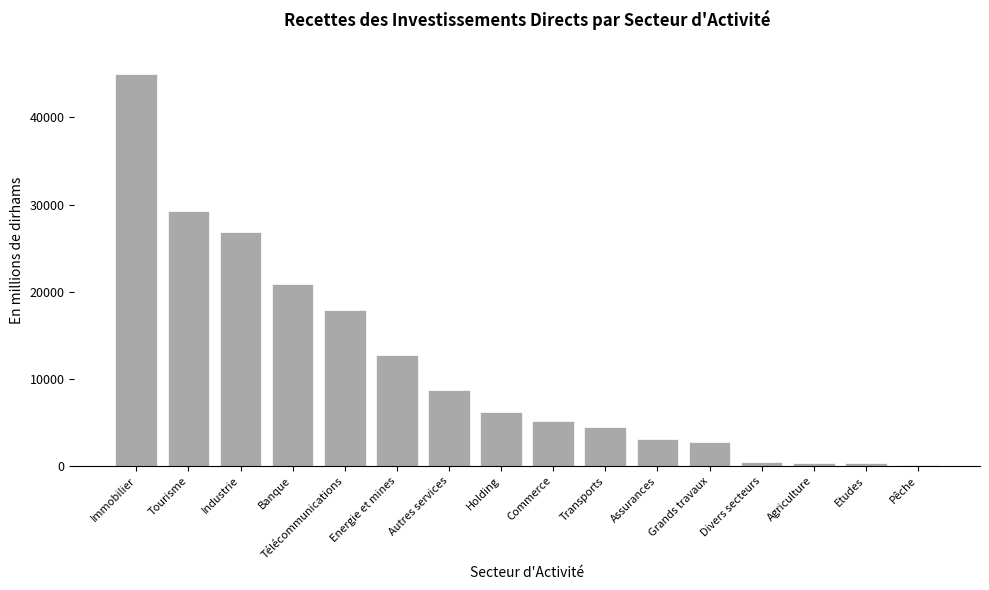

What is the sum of the values at Industrie and Télécommunications?

44781.0